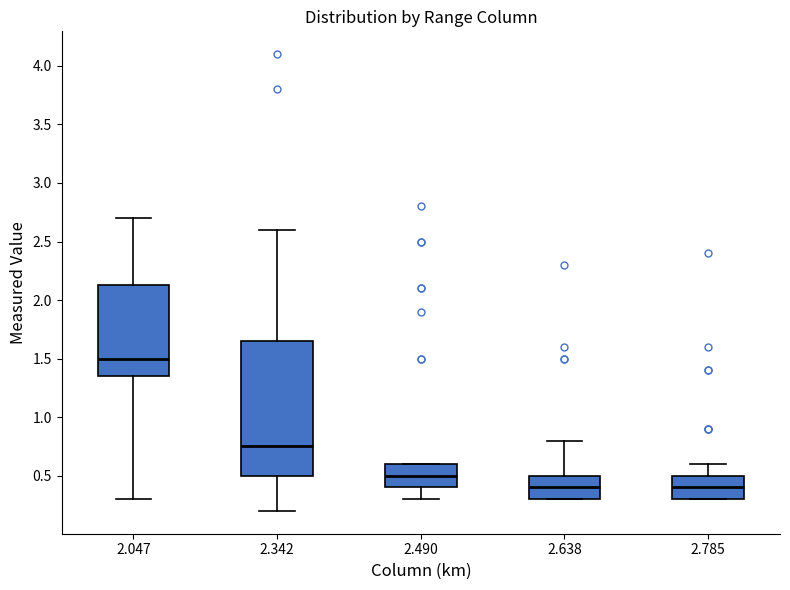

Reading left to right, transcribe this box plot: for each box, give where its median line is, the range the box spans, and where its two whiskers end, as read against the y-axis. The values are not printed on the chart, so give them approximately, as read against the axis.

2.047: median 1.50, box 1.35 to 2.15, whiskers 0.30 to 2.70
2.342: median 0.75, box 0.50 to 1.65, whiskers 0.20 to 2.60
2.490: median 0.50, box 0.40 to 0.60, whiskers 0.30 to 0.60
2.638: median 0.40, box 0.30 to 0.50, whiskers 0.30 to 0.80
2.785: median 0.40, box 0.30 to 0.50, whiskers 0.30 to 0.60